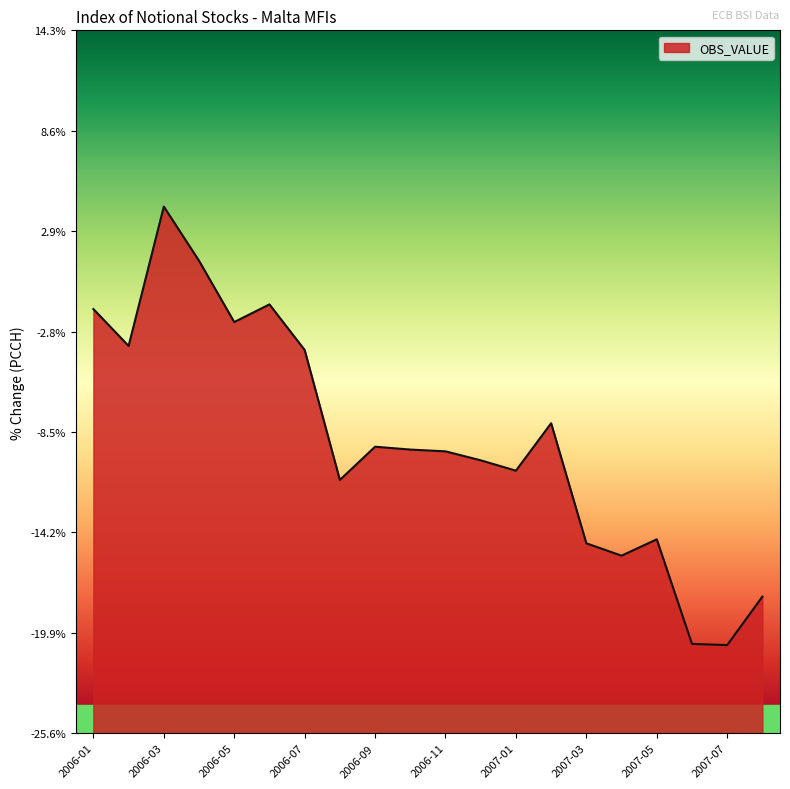

True or false: the data has more than 1 interior local peaks.

True